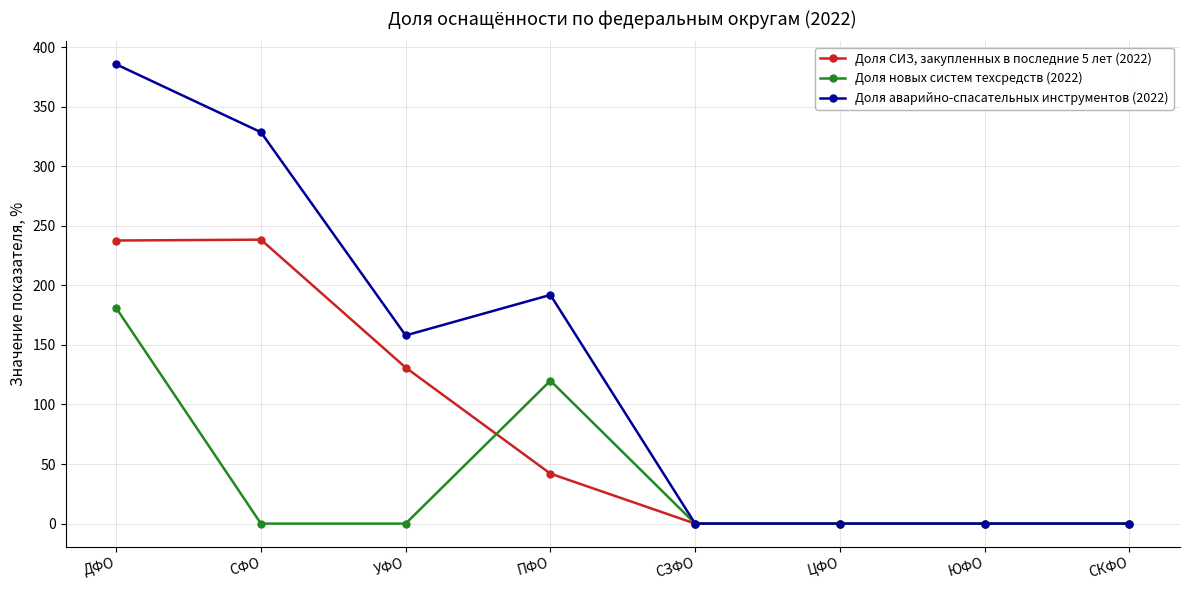

What is the spread (max minus min) of values at ПФО?

150.1